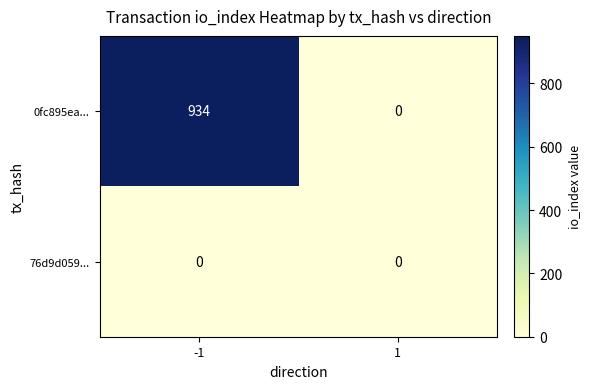

Reading left to right, list all the values displayed in this chart.

0fc895ea...: 934	0
76d9d059...: 0	0